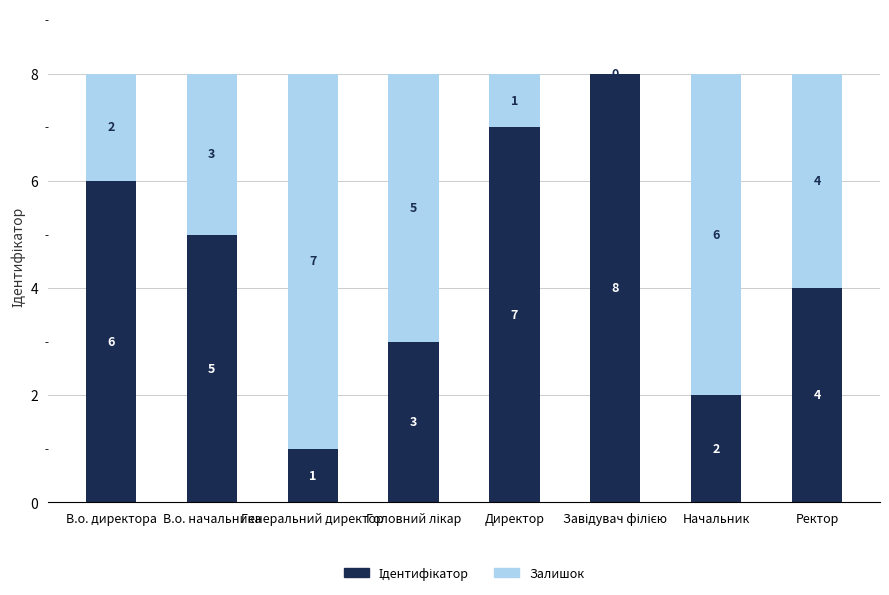

How many Ідентифікатор values are between 3 and 7?

5